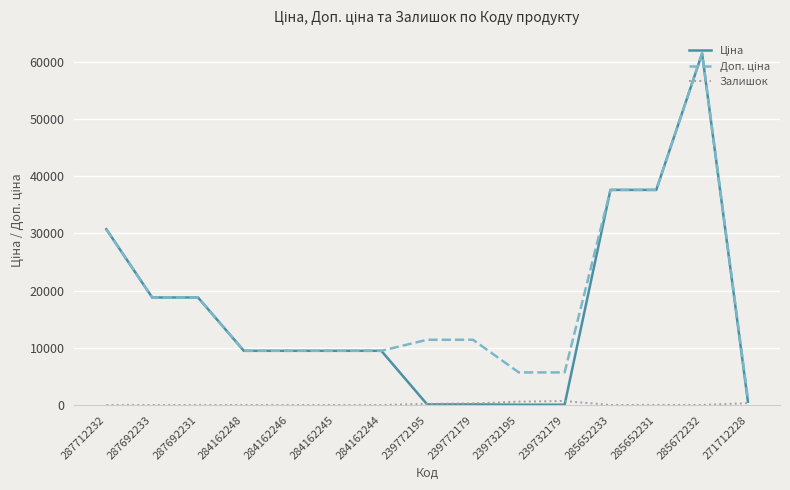

The Залишок series shows 0.0 at 284162244. True or false?

True